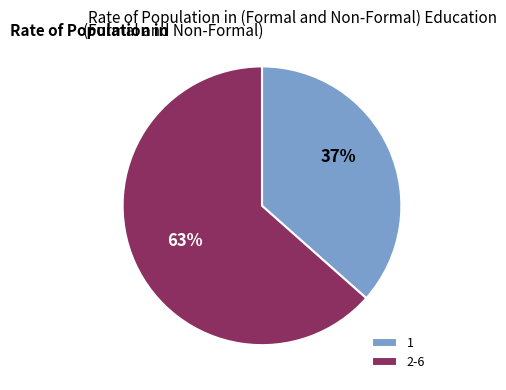

What percentage is the 1 slice, to the nearest percent?

37%